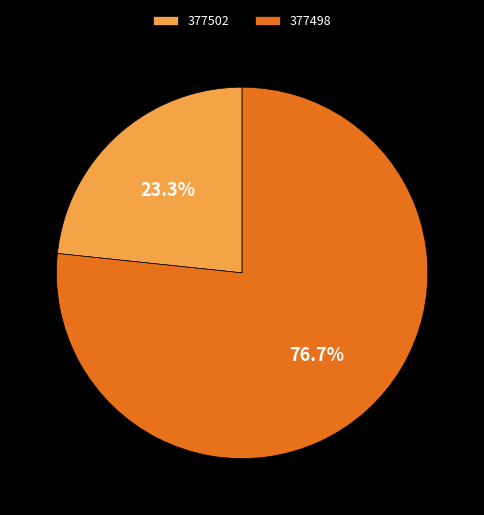

Is the sum of 377502 and 377498 greater than half?

Yes